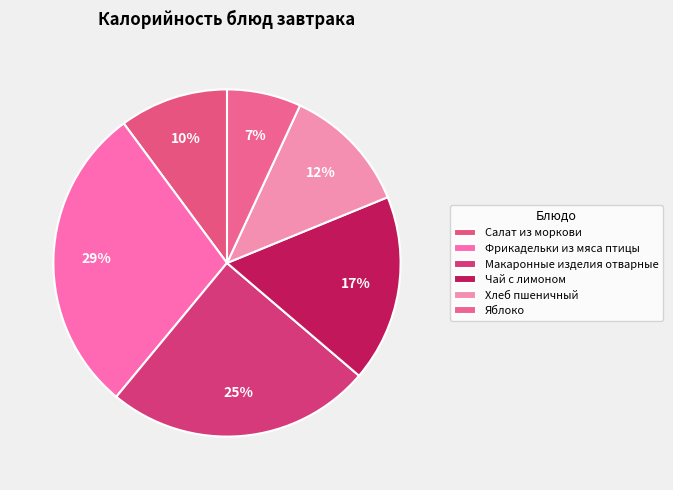

To the nearest percent, what portion does Салат из моркови represent?

10%